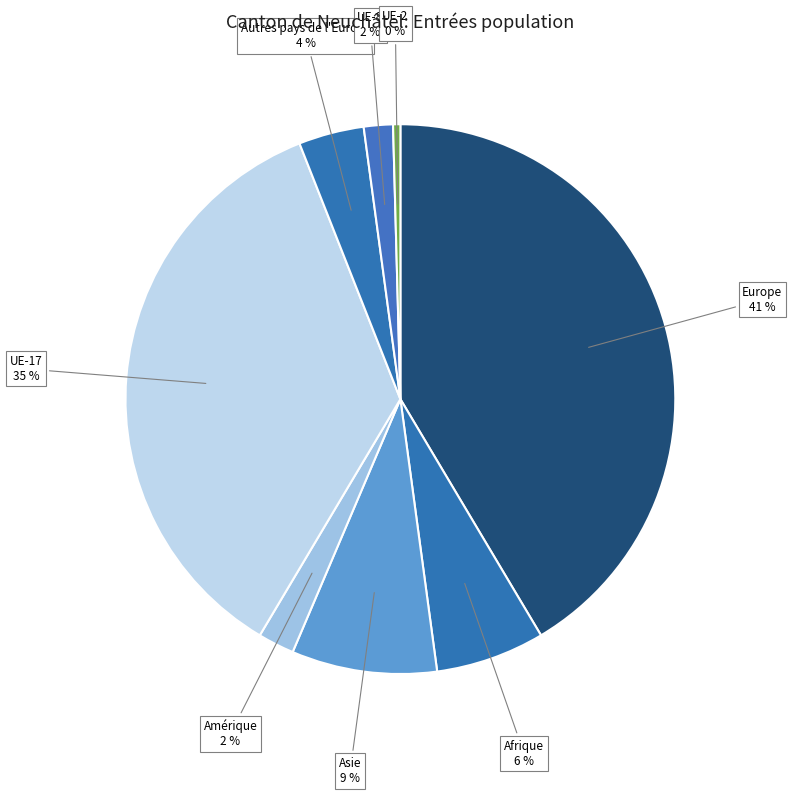

Do Amérique and Autres pays de l'Europe together represent more than half of the pie?

No